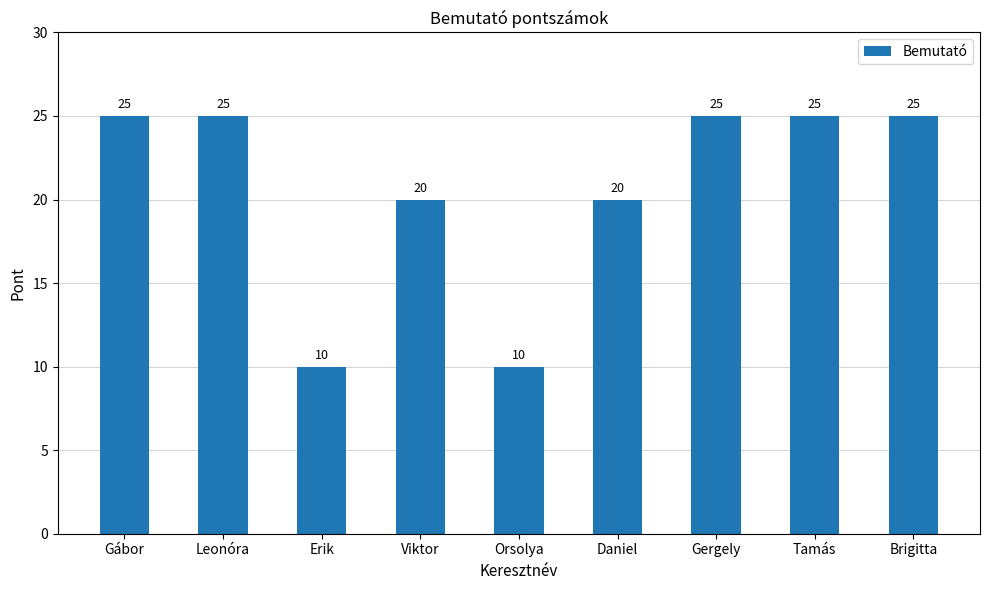

Count the number of categories in the chart.

9